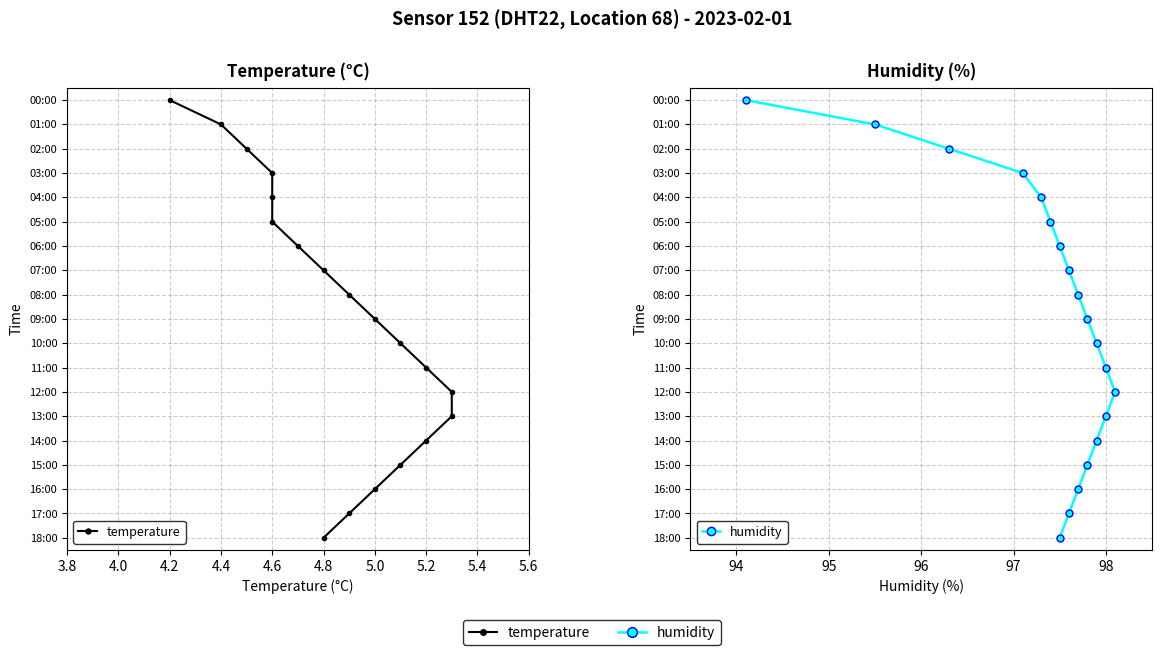

At 3.8, list the series in order from smallest to largest.

temperature, humidity